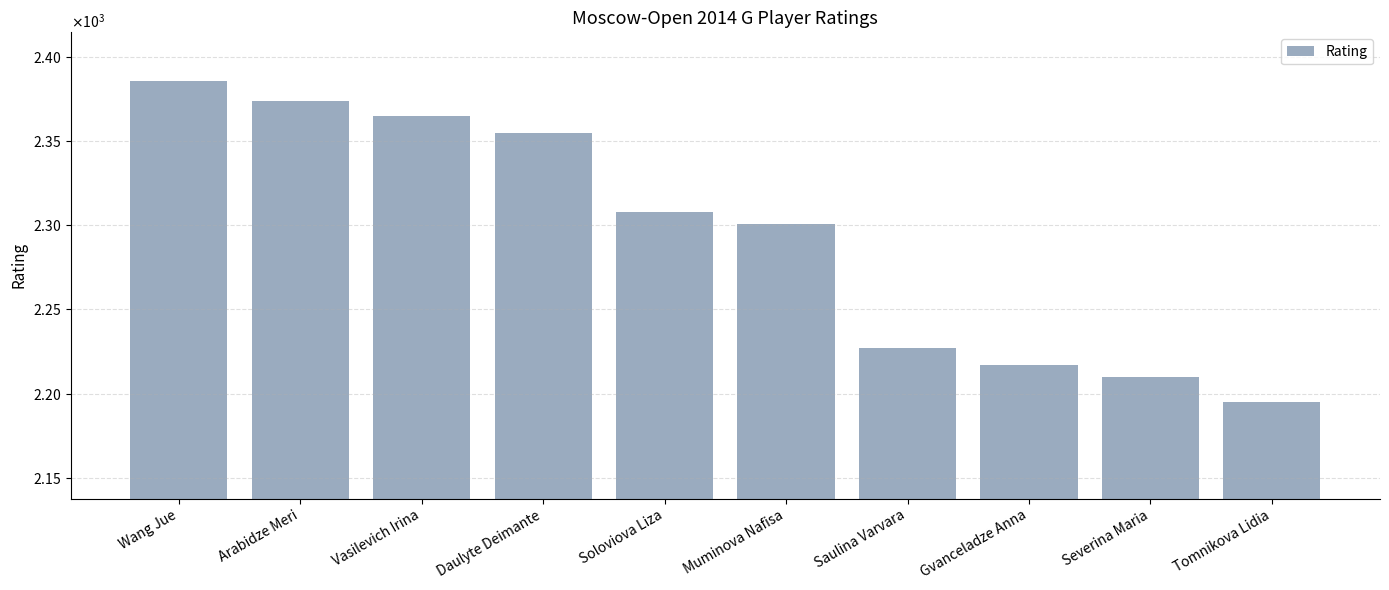

Reading left to right, list all the values displayed in this chart.

2386	2374	2365	2355	2308	2301	2227	2217	2210	2195